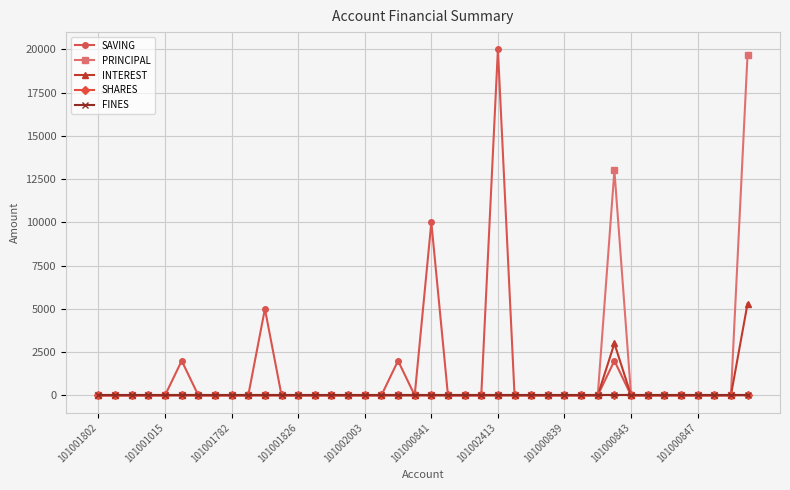

True or false: SHARES and FINES intersect in this chart.

False